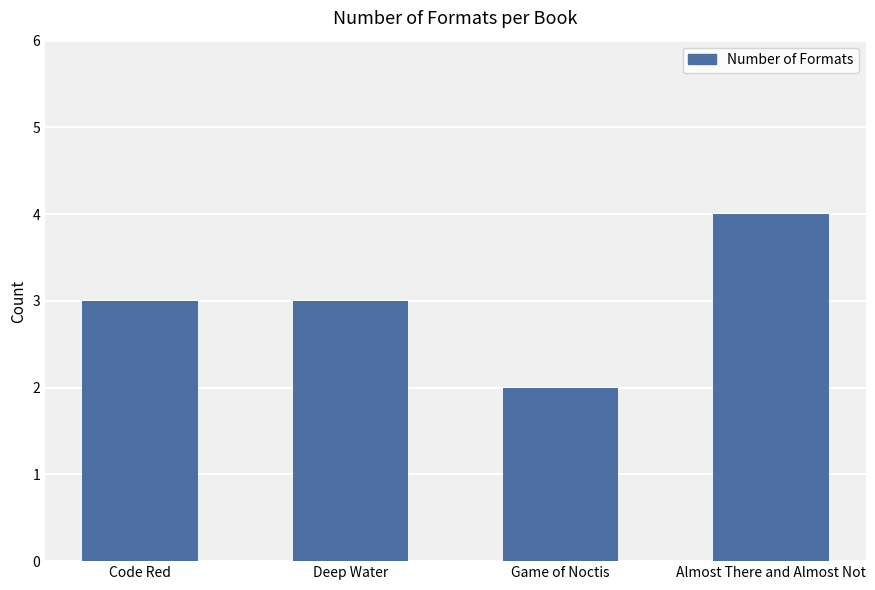

Which category has the lowest value across all series?

Game of Noctis